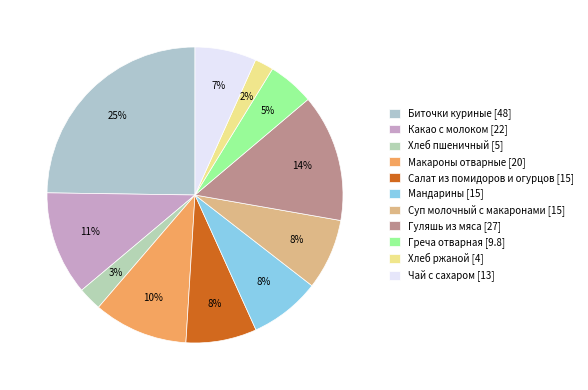

Approximately how many times larger is the value at Салат из помидоров и огурцов compared to Какао с молоком?

0.7